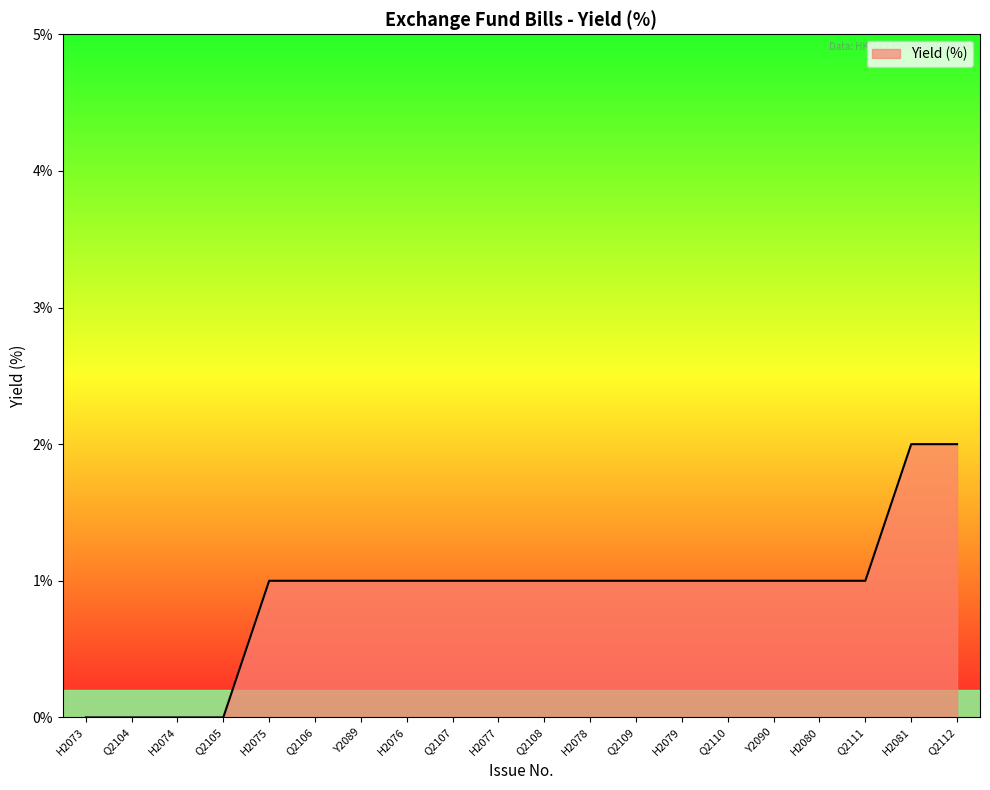

Which has a higher value, Q2108 or H2081?

H2081